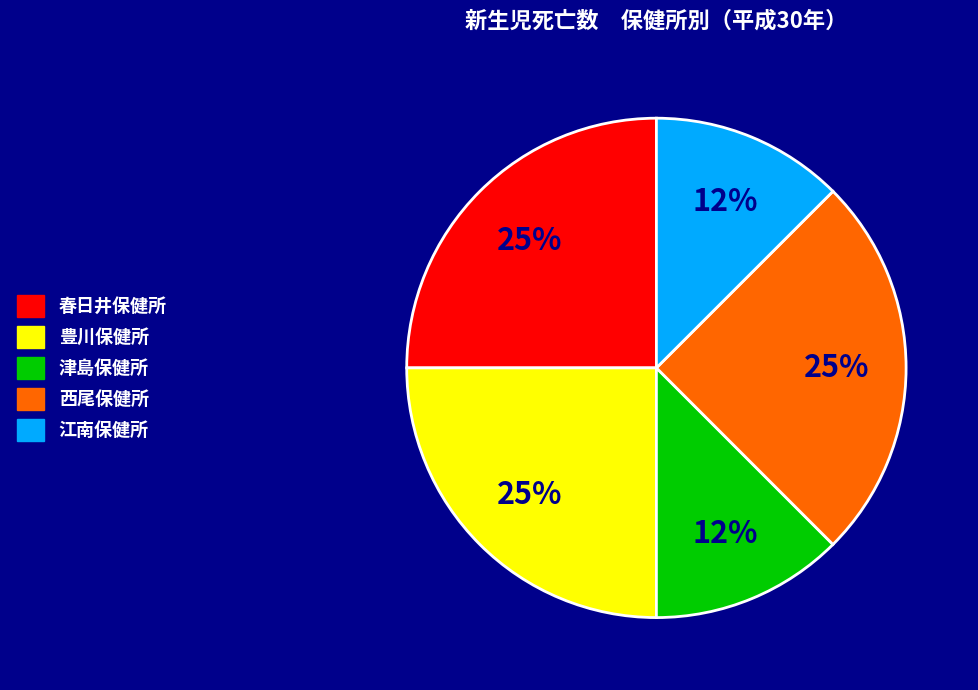

To the nearest percent, what portion does 豊川保健所 represent?

25%